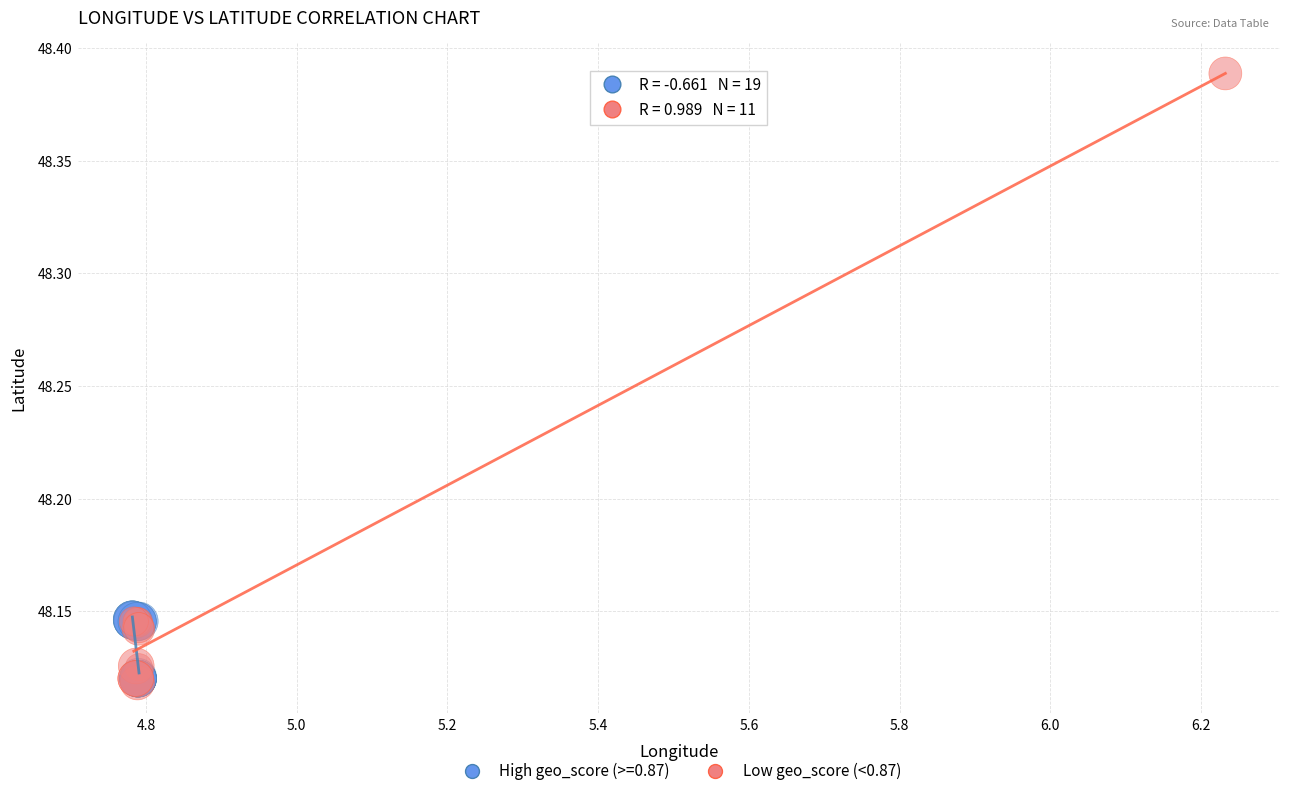

Which series has the widest spread of Y values?

Low geo_score (<0.87)